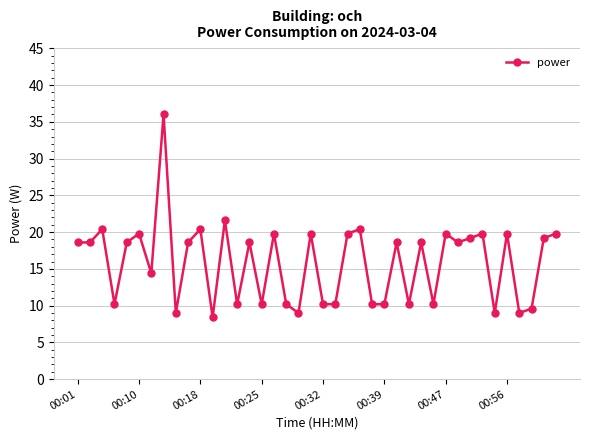

What is the difference between the maximum and second lowest values?

27.0